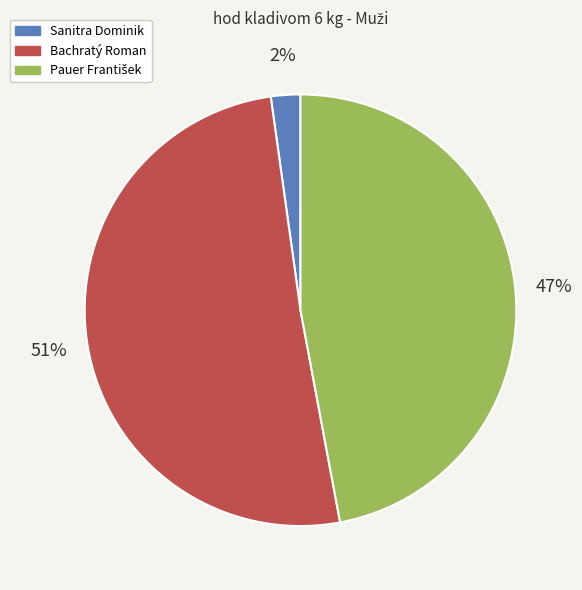

To the nearest percent, what is the average slice percentage?

33%